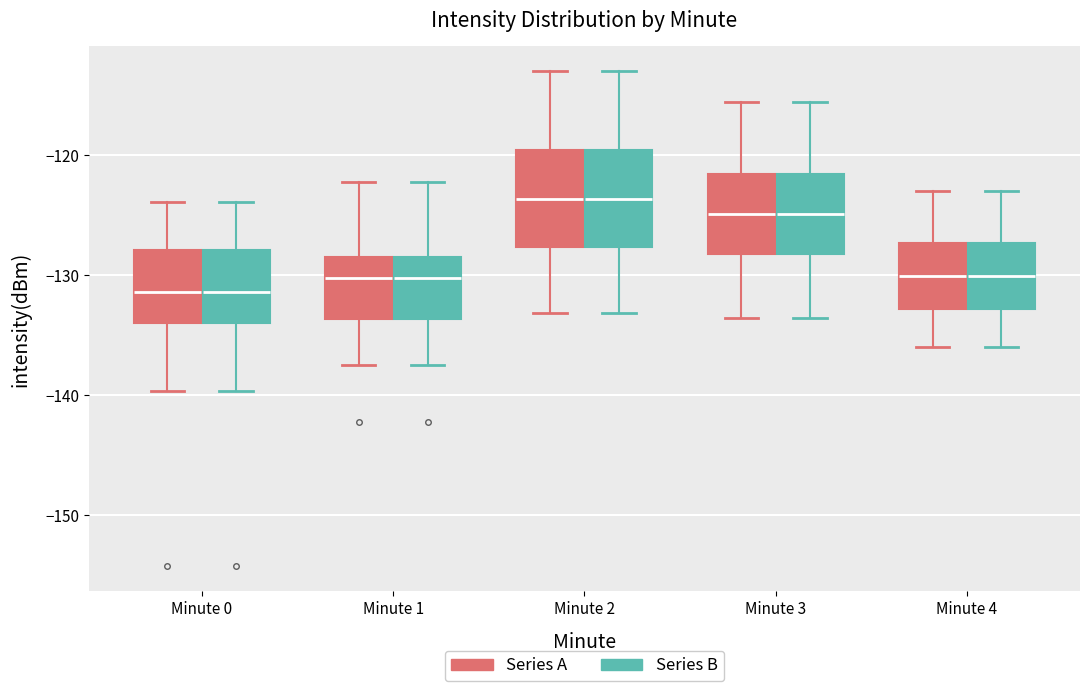

Reading left to right, transcribe this box plot: for each box, give where its median line is, the range the box spans, and where its two whiskers end, as read against the y-axis. The values are not printed on the chart, so give them approximately, as read against the axis.

Minute 0 (Series A): median -131, box -134 to -128, whiskers -140 to -124
Minute 0 (Series B): median -131, box -134 to -128, whiskers -140 to -124
Minute 1 (Series A): median -130, box -134 to -128, whiskers -138 to -122
Minute 1 (Series B): median -130, box -134 to -128, whiskers -138 to -122
Minute 2 (Series A): median -124, box -128 to -120, whiskers -133 to -113
Minute 2 (Series B): median -124, box -128 to -120, whiskers -133 to -113
Minute 3 (Series A): median -125, box -128 to -122, whiskers -134 to -116
Minute 3 (Series B): median -125, box -128 to -122, whiskers -134 to -116
Minute 4 (Series A): median -130, box -133 to -127, whiskers -136 to -123
Minute 4 (Series B): median -130, box -133 to -127, whiskers -136 to -123